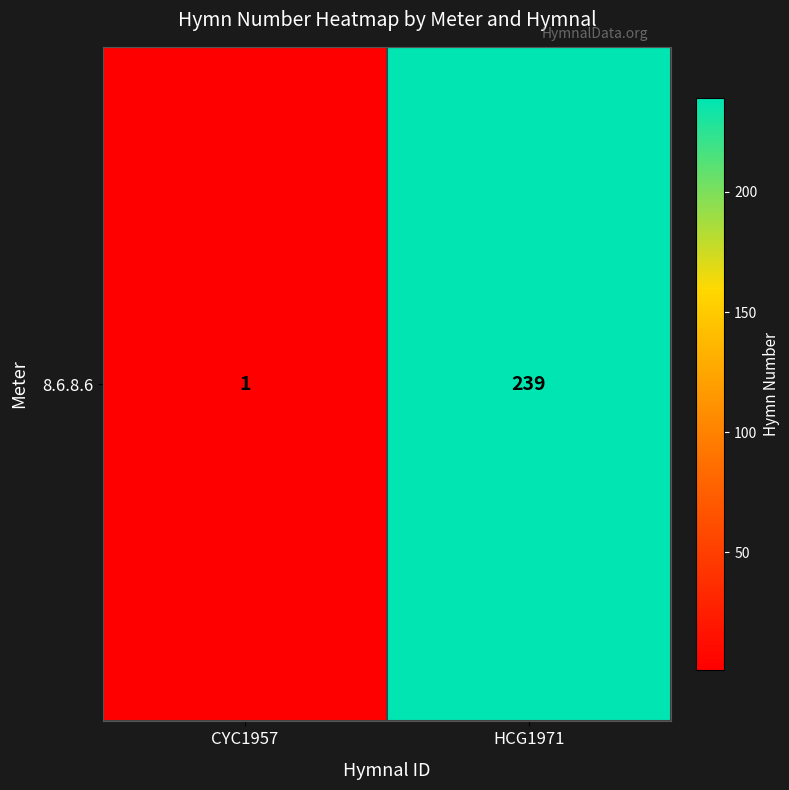

The value at HCG1971 is 239. True or false?

True